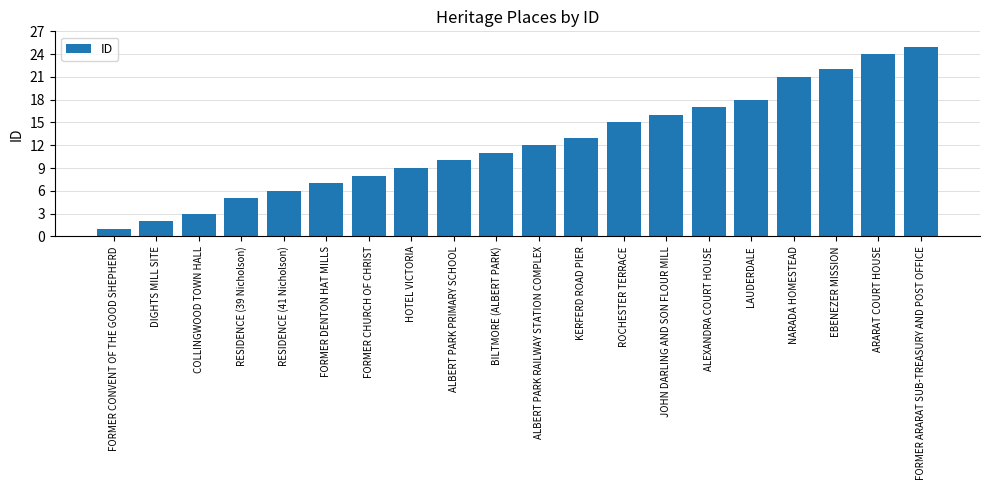

What position from the left is HOTEL VICTORIA?

8